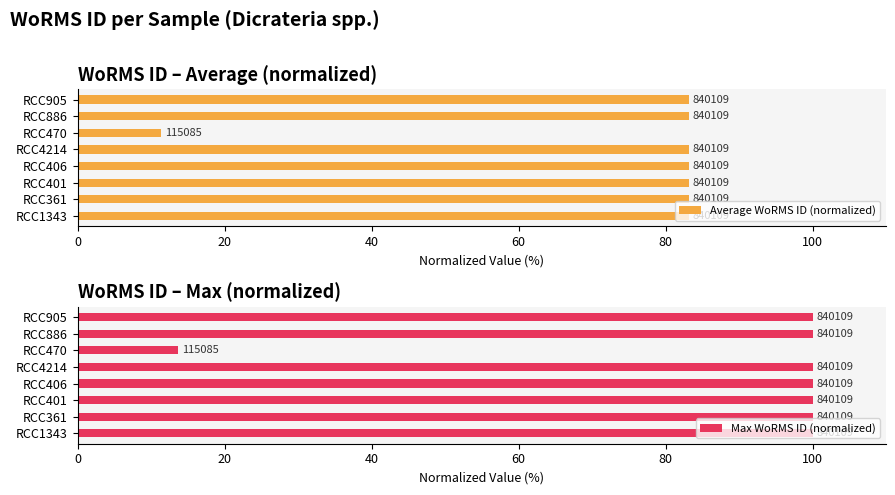

Rank the series at RCC406 from lowest to highest value.

Average WoRMS ID (normalized), Max WoRMS ID (normalized)